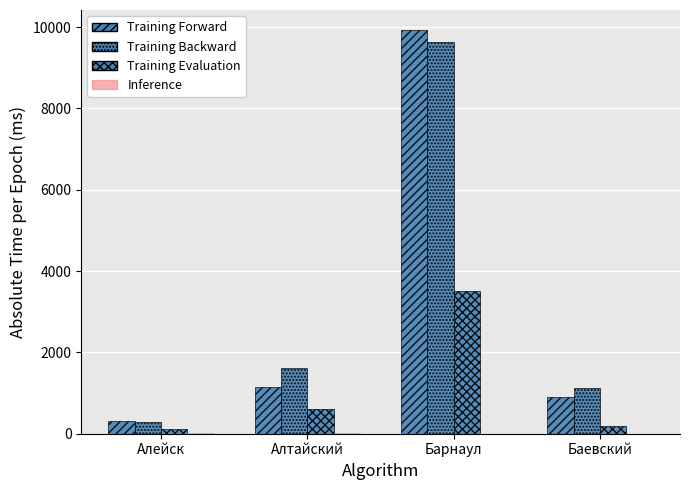

Count the number of data series in this chart.

4